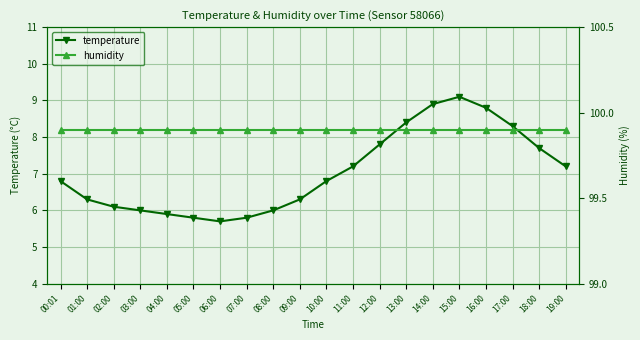

How many series are shown in this chart?

2